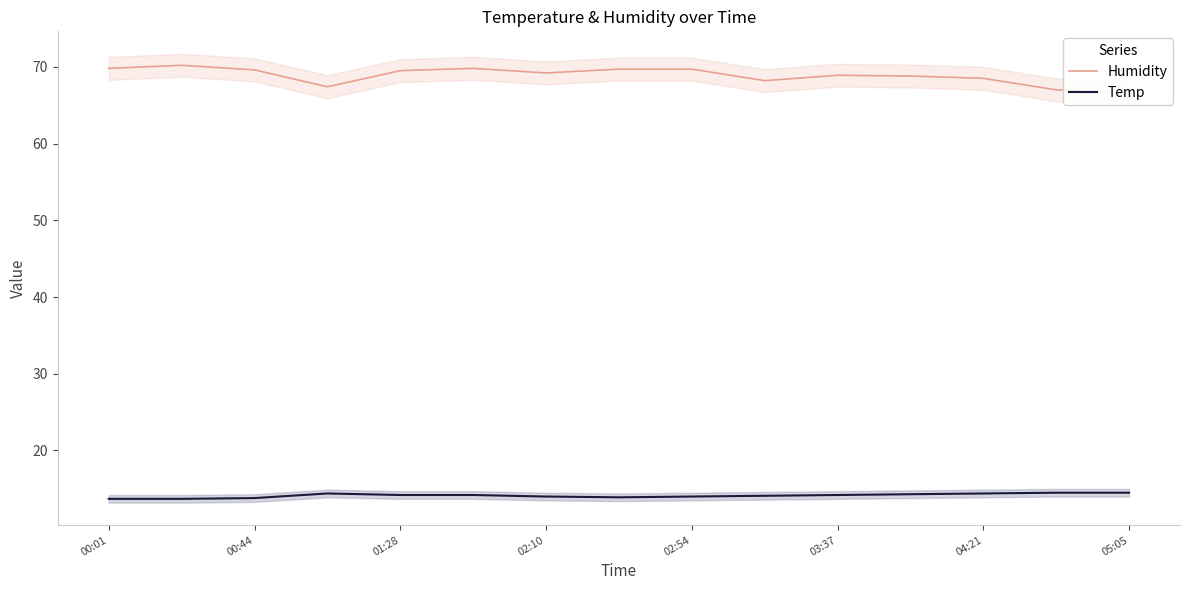

What is the maximum value for Temp?

14.5